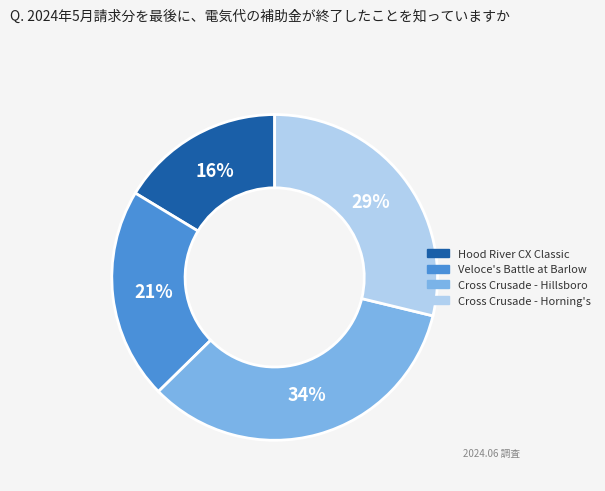

To the nearest percent, what is the average slice percentage?

25%